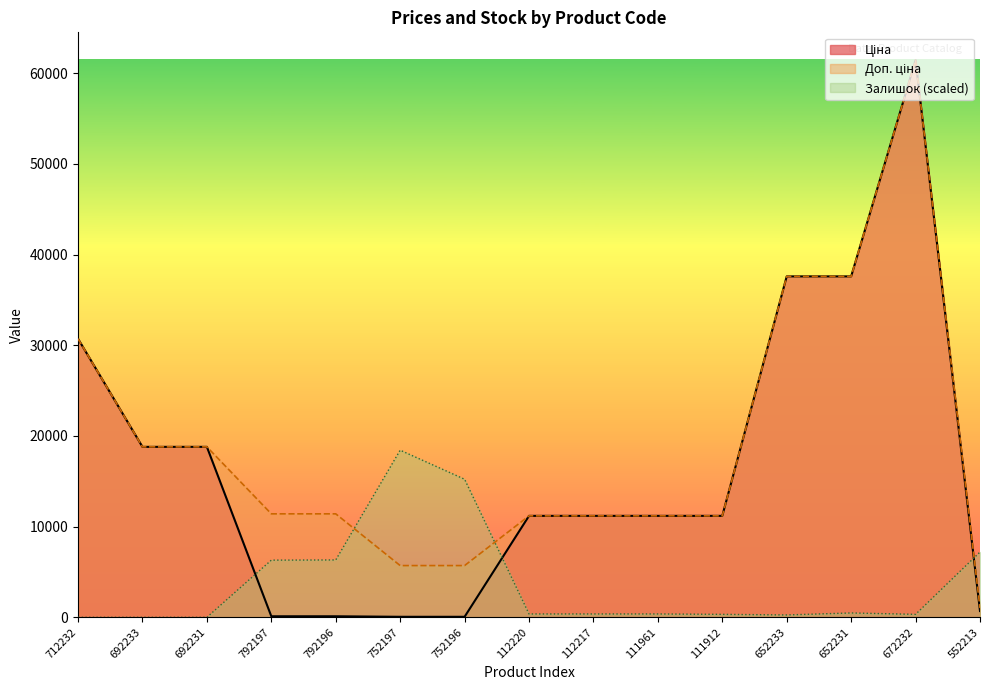

The Залишок (scaled) series shows 370.8 at 111961. True or false?

True